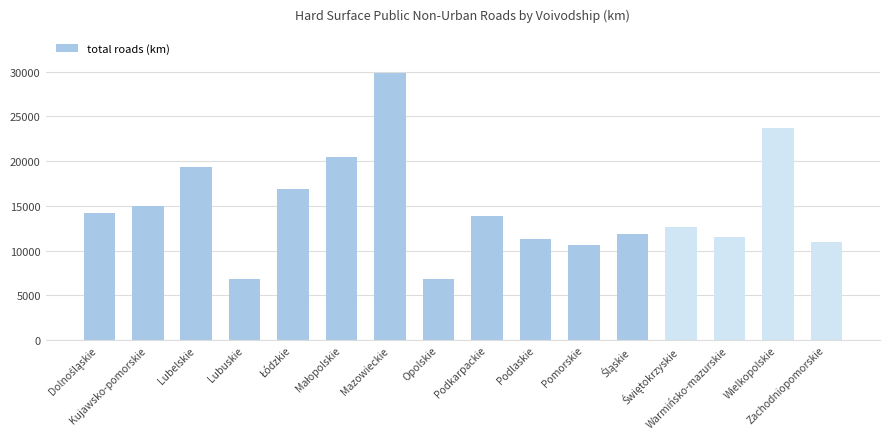

What is the sum of all values?

235765.6